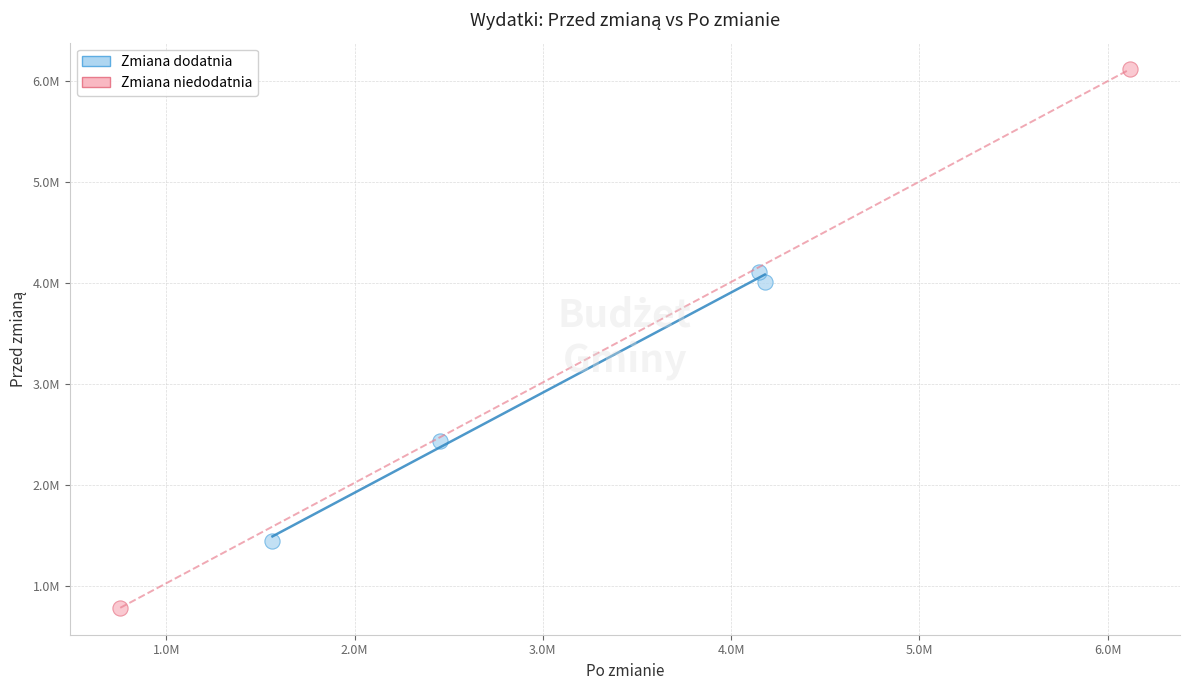

Which series contains the lowest Y value?

Zmiana niedodatnia